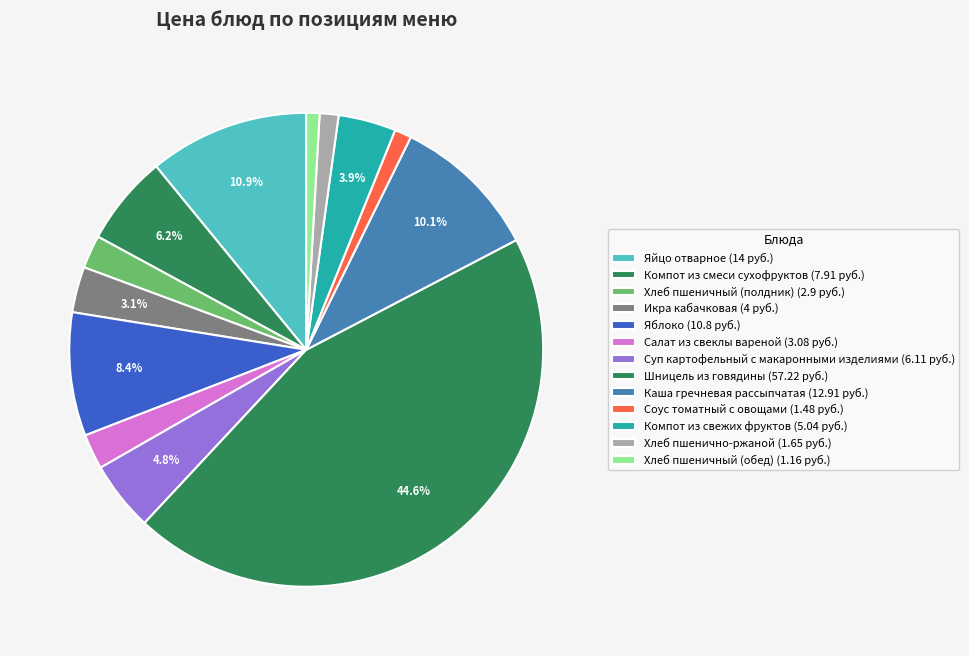

What is the change in value from Яйцо отварное to Хлеб пшеничный (обед)?

-12.8